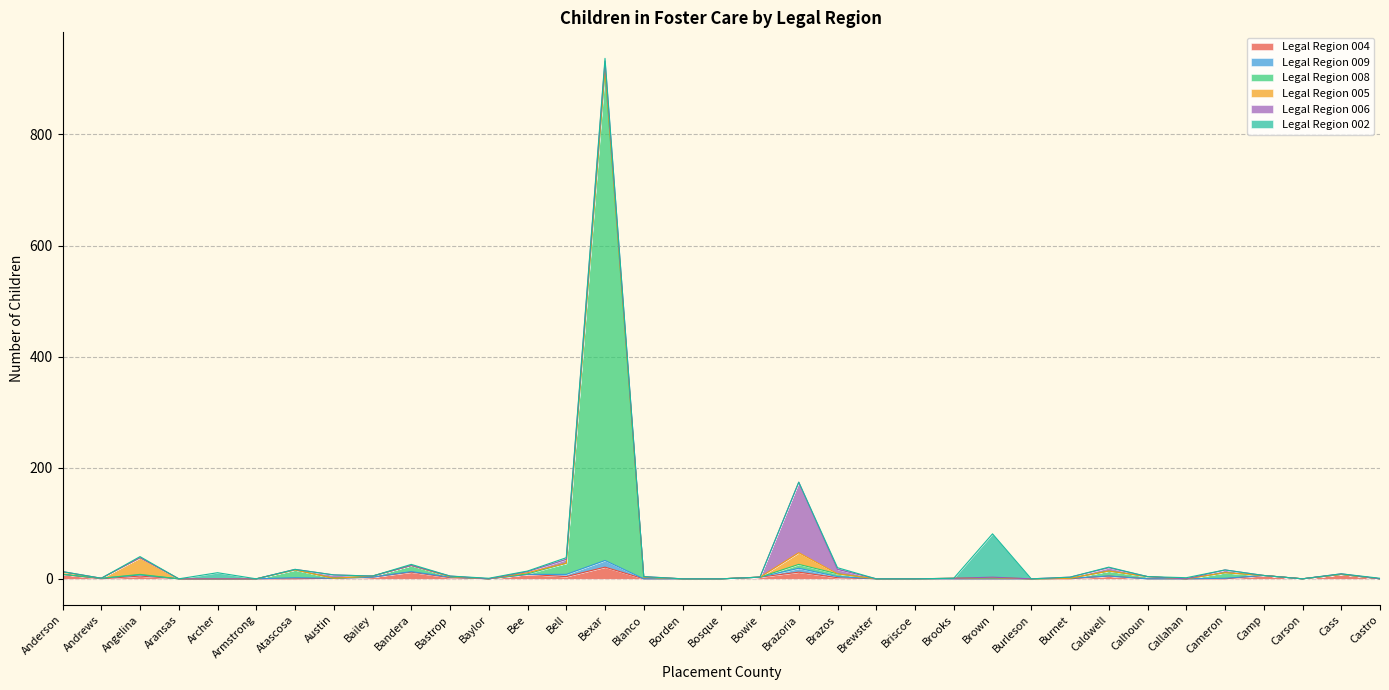

At which label does Legal Region 006 reach its peak?

Brazoria